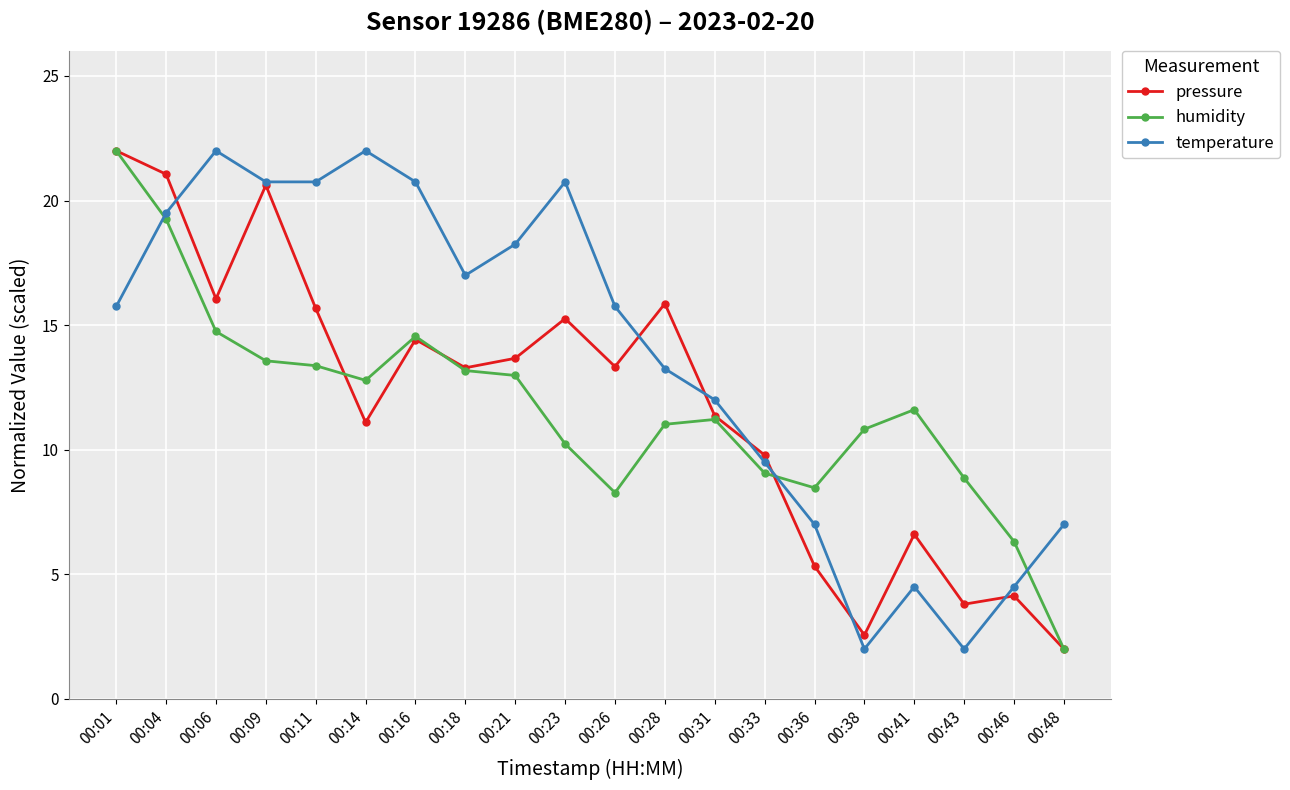

Is this an area chart (filled region under the line)?

No